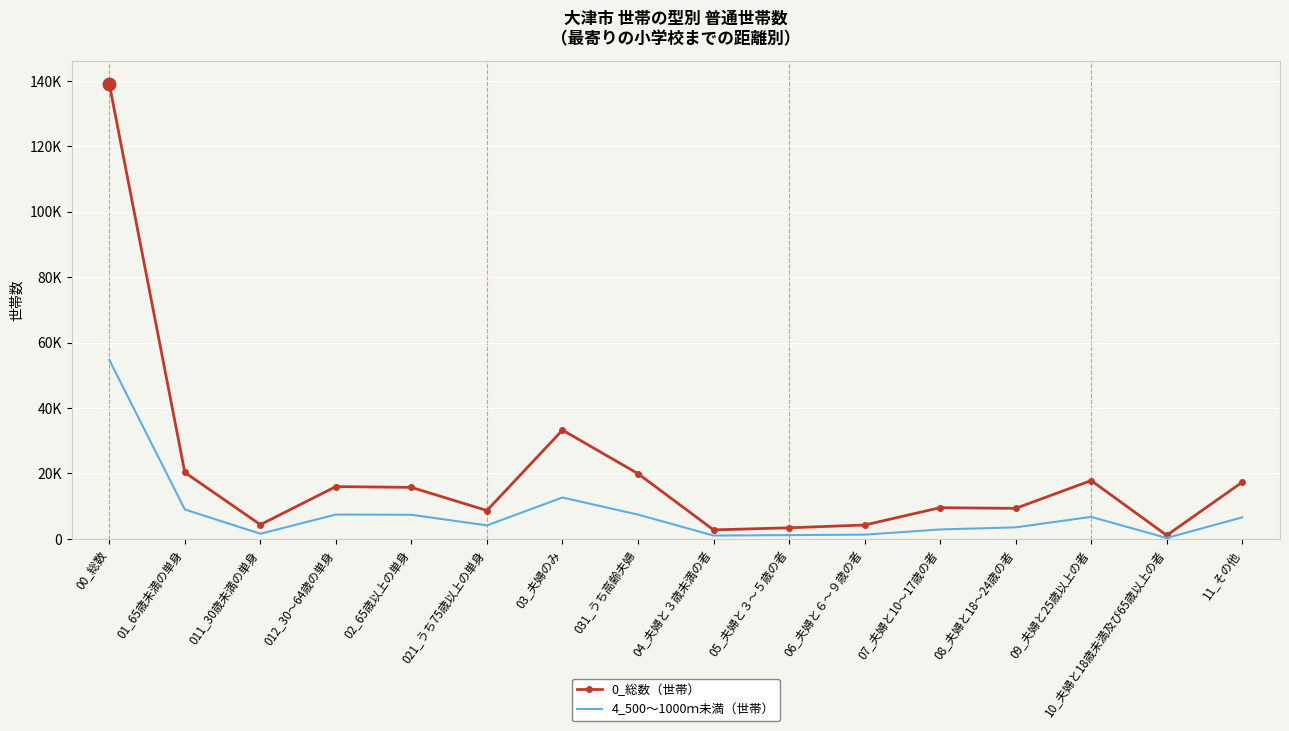

True or false: 0_総数（世帯） and 4_500～1000ｍ未満（世帯） intersect in this chart.

False